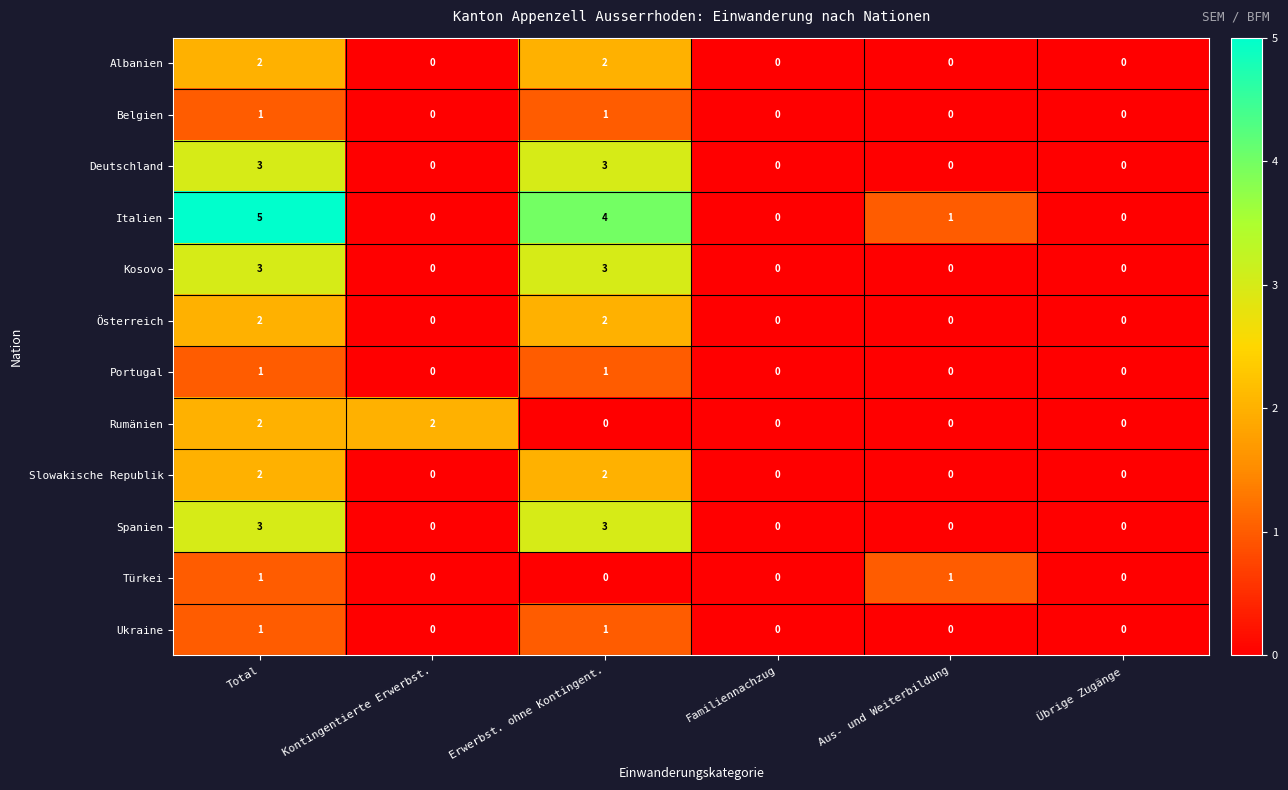

What is the sum of all Spanien values?

6